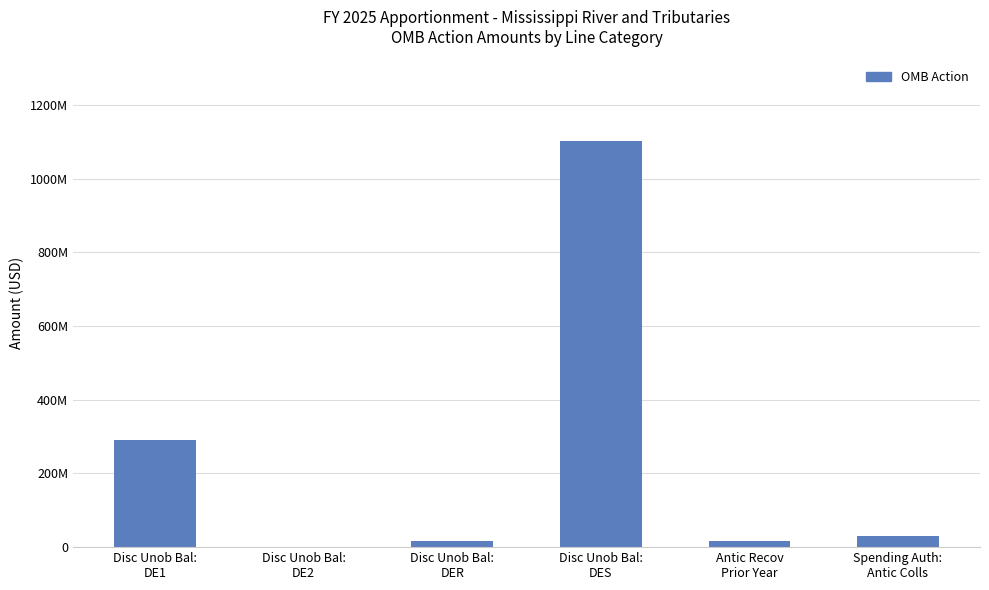

List the labels in order of value, smallest first.

Disc Unob Bal:
DE2, Disc Unob Bal:
DER, Antic Recov
Prior Year, Spending Auth:
Antic Colls, Disc Unob Bal:
DE1, Disc Unob Bal:
DES